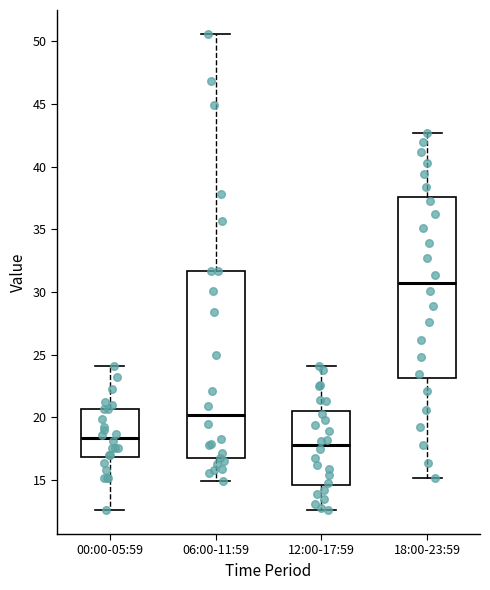

Reading left to right, read every box against the y-axis: the position of its median line, the range the box covers, and the ends of its whiskers. The values are not printed on the chart, so give them approximately, as read against the axis.

00:00-05:59: median 18.5, box 17.0 to 20.5, whiskers 12.5 to 24.0
06:00-11:59: median 20.0, box 16.5 to 31.5, whiskers 15.0 to 50.5
12:00-17:59: median 18.0, box 14.5 to 20.5, whiskers 12.5 to 24.0
18:00-23:59: median 31.0, box 23.0 to 37.5, whiskers 15.0 to 42.5